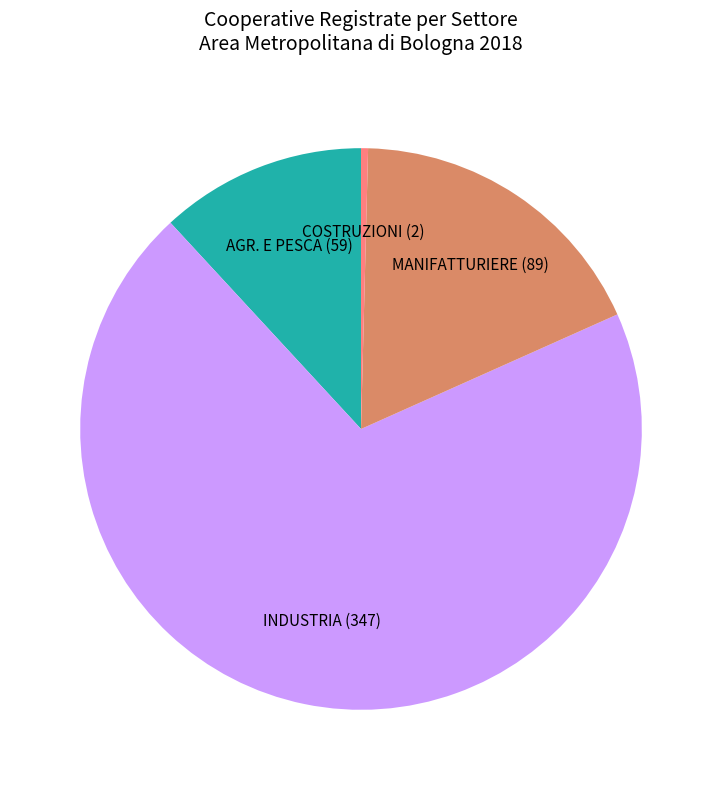

Is there any slice that represents more than half of the pie?

Yes